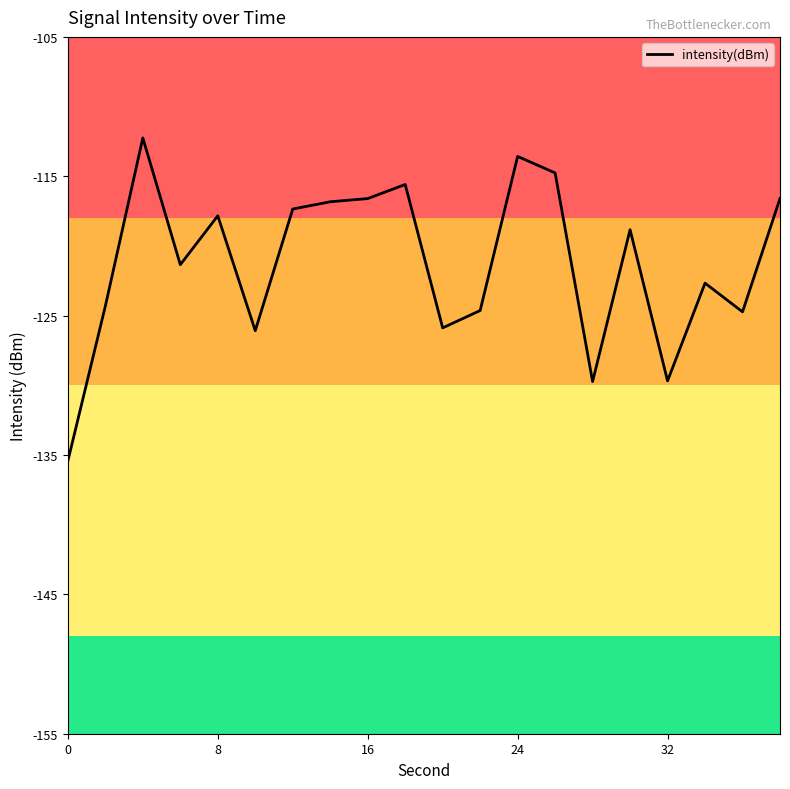

Is this an area chart (filled region under the line)?

No